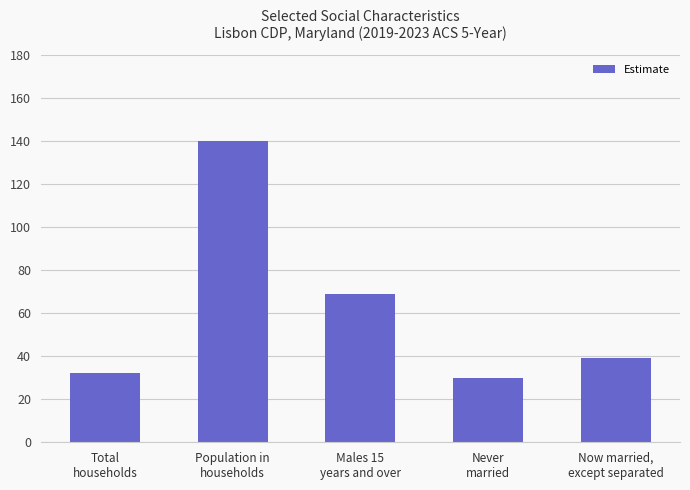

What is the maximum value shown in the chart?

140